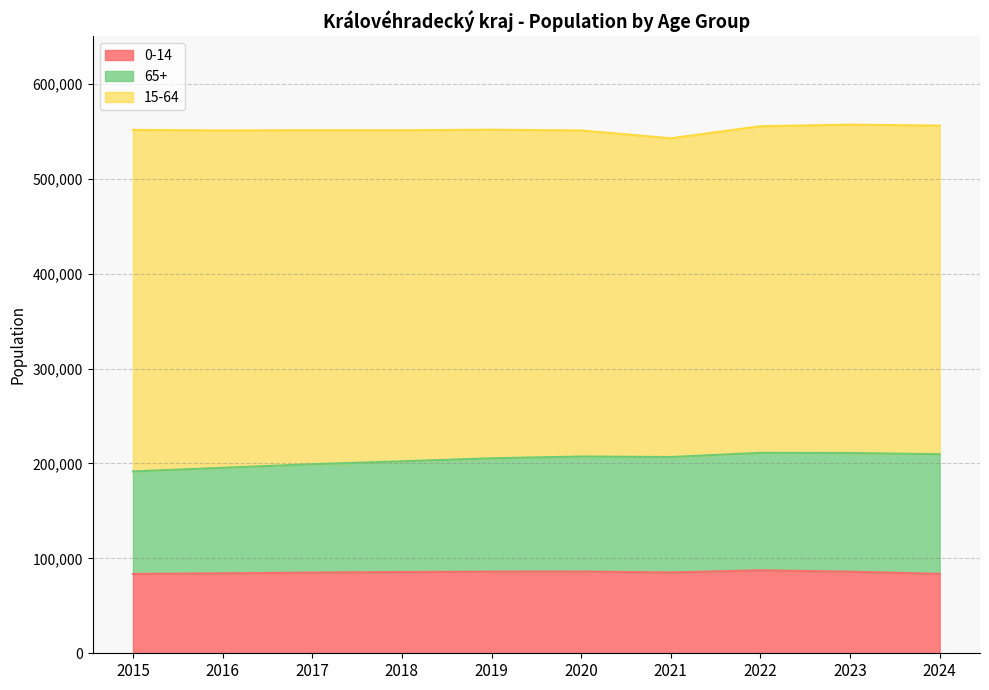

True or false: 0-14 has more than 1 interior local peaks.

True